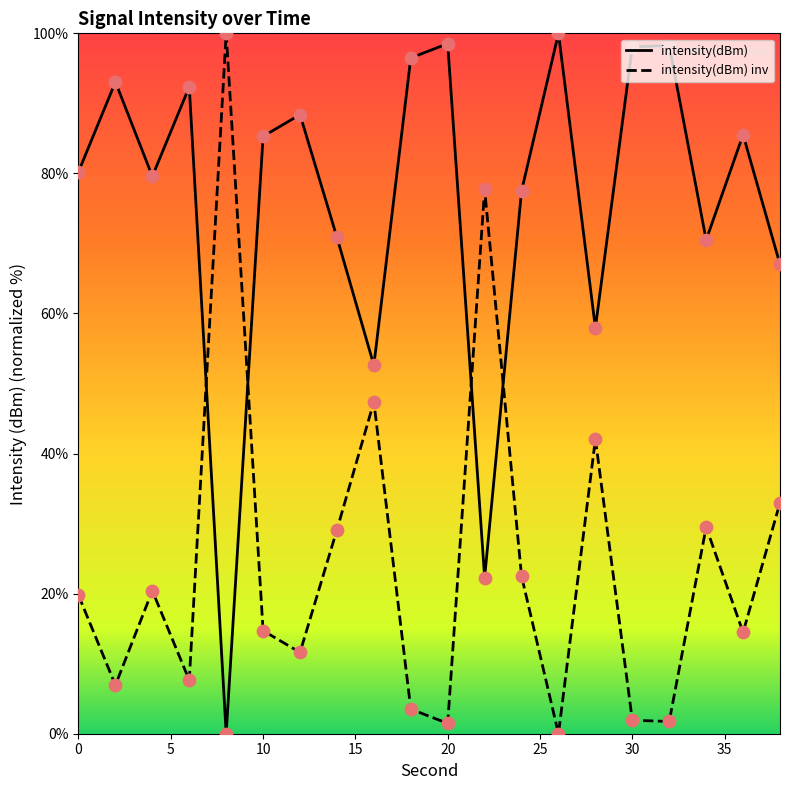

Approximately how many times larger is the value at 18 compared to 0?

1.2